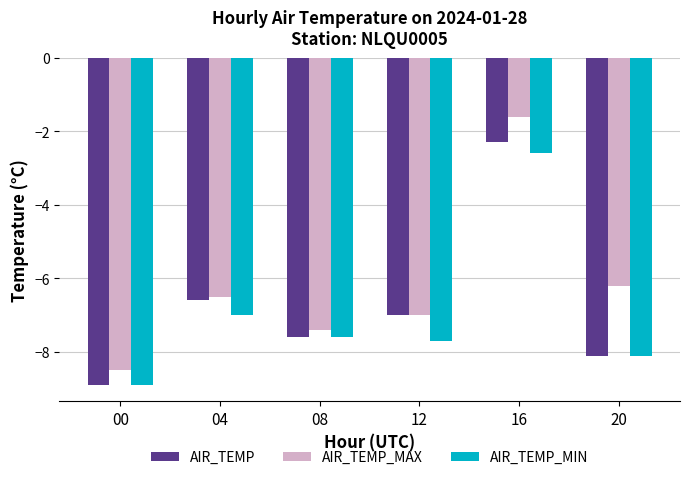

The value of AIR_TEMP_MAX at 20 is -6.2. True or false?

True